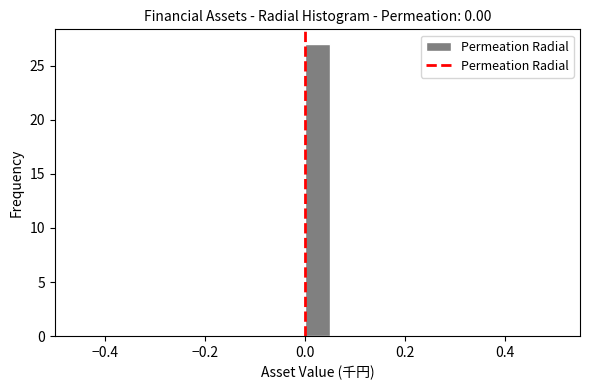

Around what value on the x-axis is the tallest bar? Give the approximate position of its centre, as read against the axis.

0.02